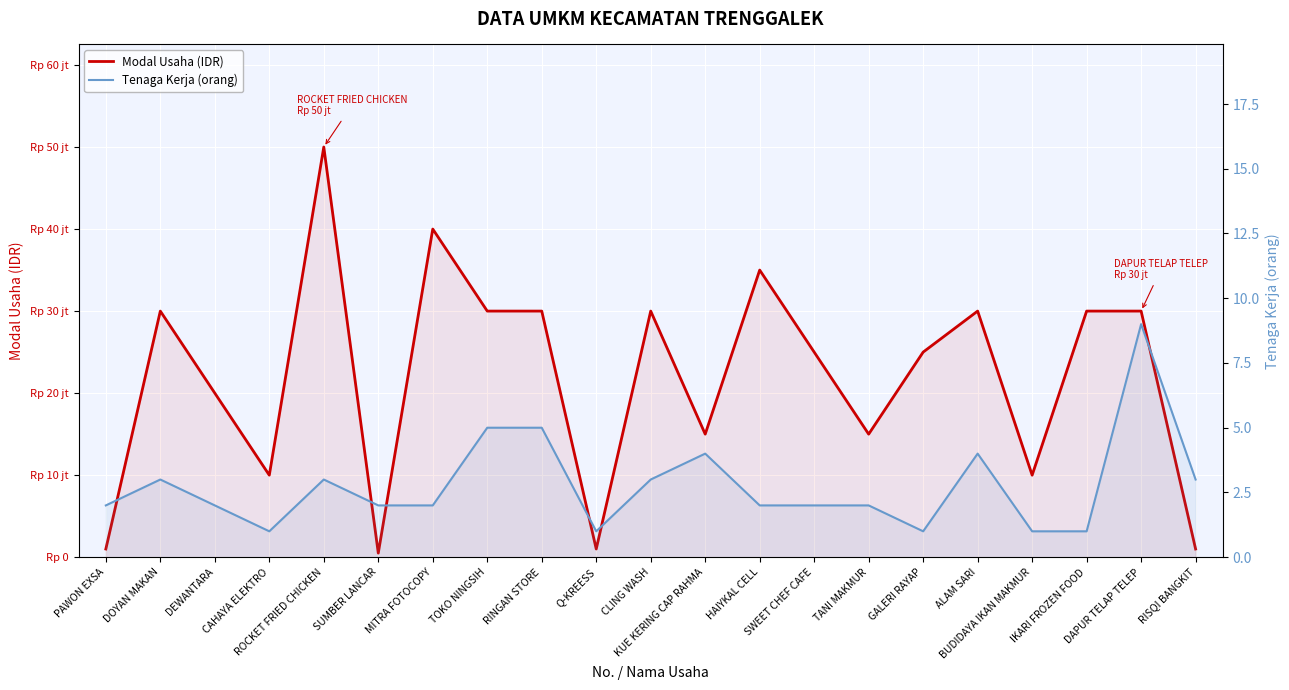

At which label does Modal Usaha (IDR) reach its peak?

ROCKET FRIED CHICKEN